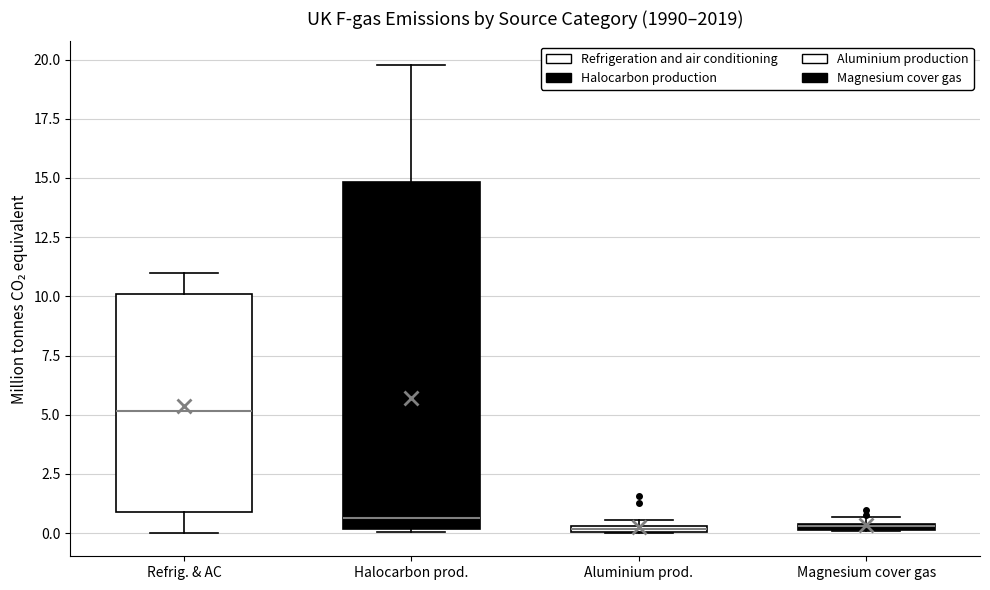

Where is the upper edge of the box for Aluminium prod. on the y-axis? The values are not printed on the chart, so give them approximately, as read against the axis.

0.5